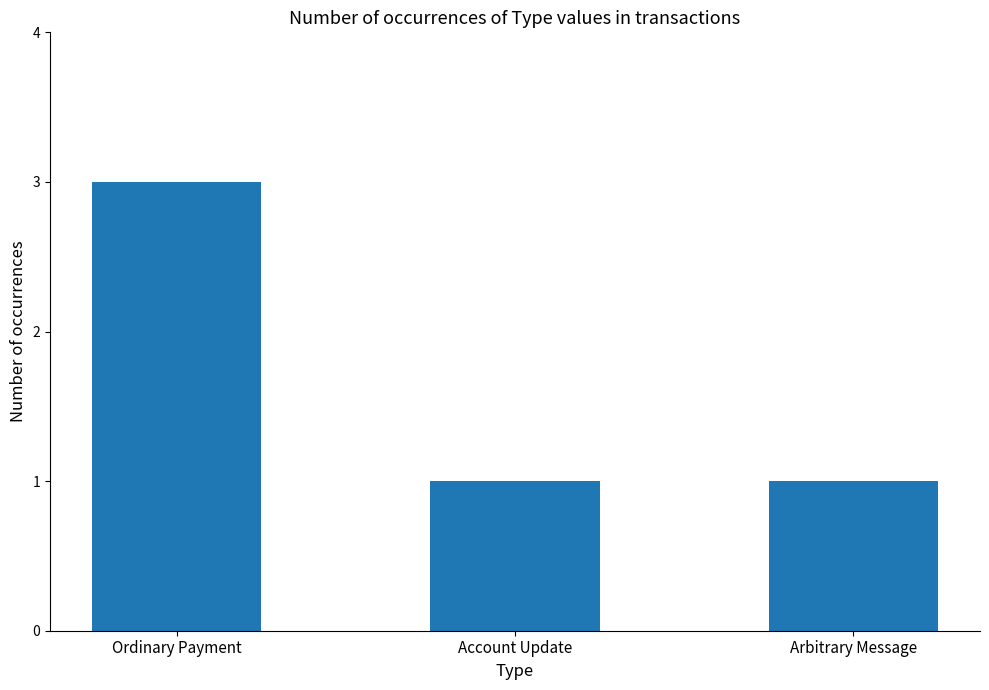

Which category has the highest value across all series?

Ordinary Payment